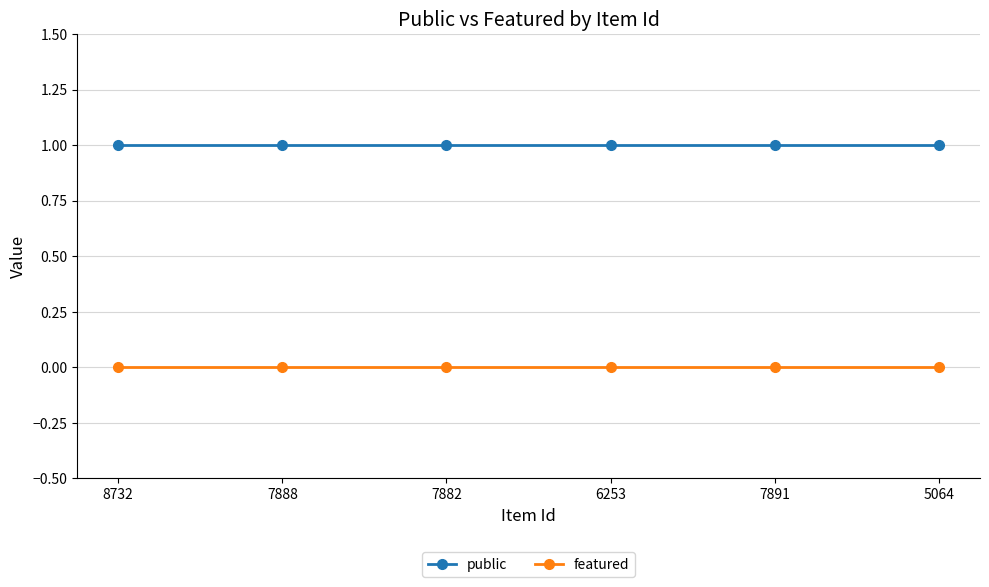

True or false: featured has more than 2 points higher than both neighbors.

False